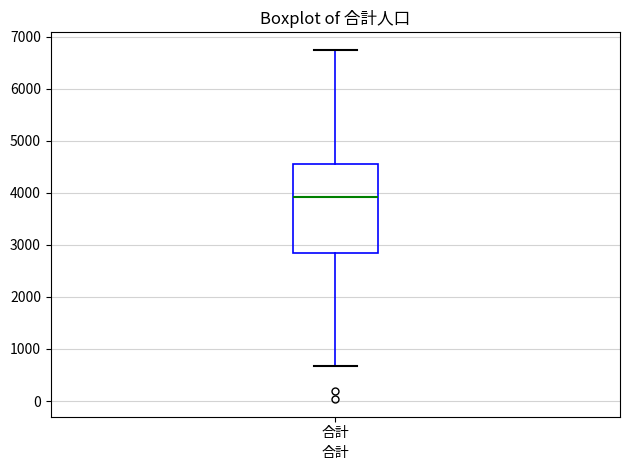

Transcribe this box plot: give where the median line is, the range the box spans, and where the two whiskers end, as read against the y-axis. The values are not printed on the chart, so give them approximately, as read against the axis.

median 3900, box 2900 to 4500, whiskers 700 to 6700